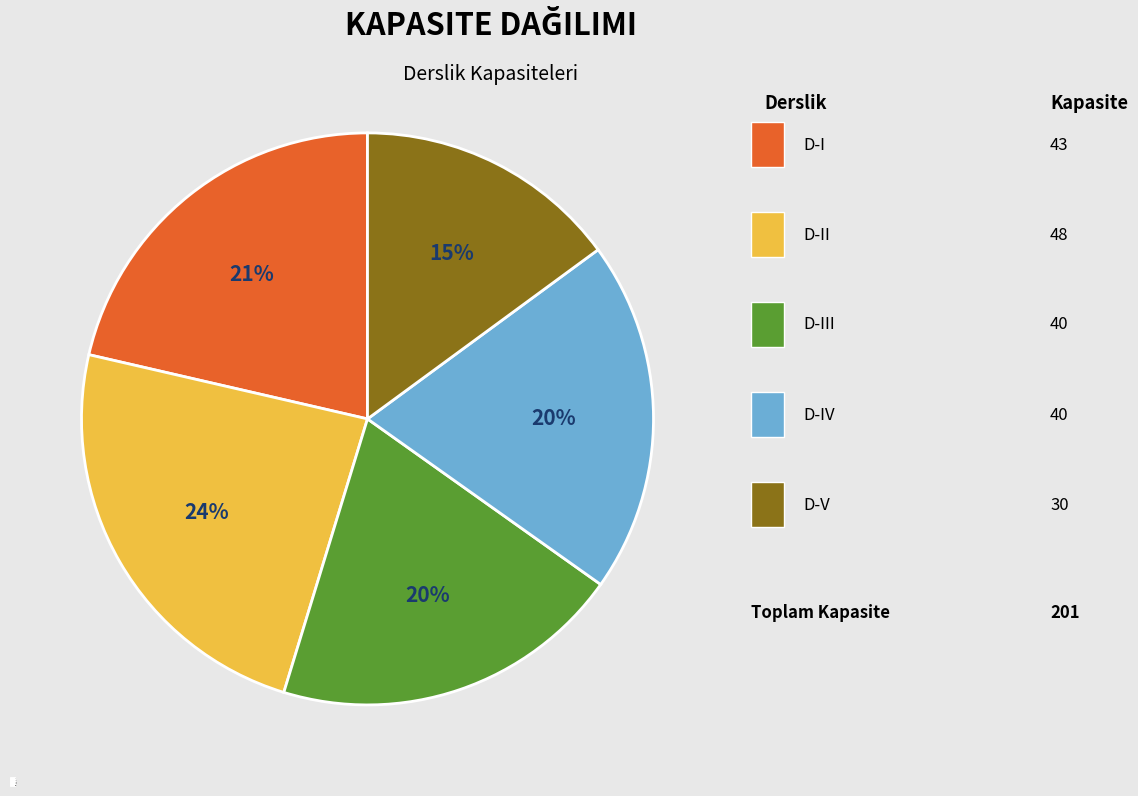

True or false: D-II accounts for 24% of the total.

True